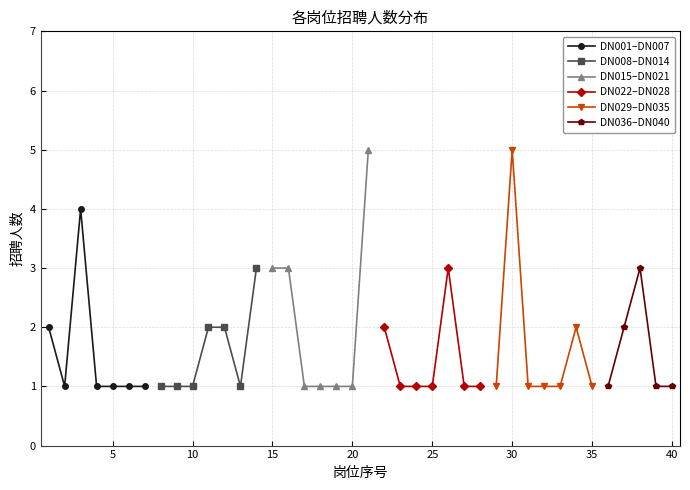

What is the average value of the DN001-DN007 series?

2